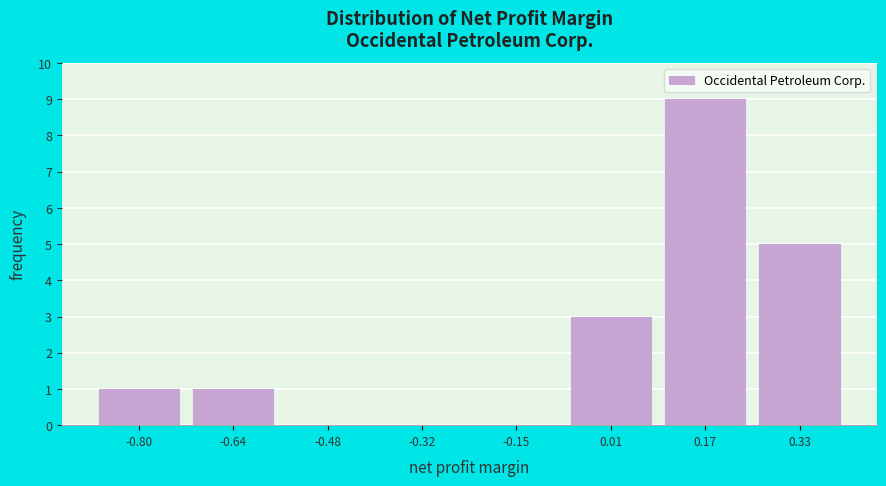

Reading left to right, list every bar in this chart as the range it spans on the x-axis followed by its height. Neither the bar edges nor the heights are printed on the chart, so give them approximately, as read against the axes.

-0.88 to -0.72: 1
-0.72 to -0.56: 1
-0.56 to -0.40: 0
-0.40 to -0.24: 0
-0.24 to -0.08: 0
-0.08 to 0.08: 3
0.08 to 0.26: 9
0.26 to 0.42: 5